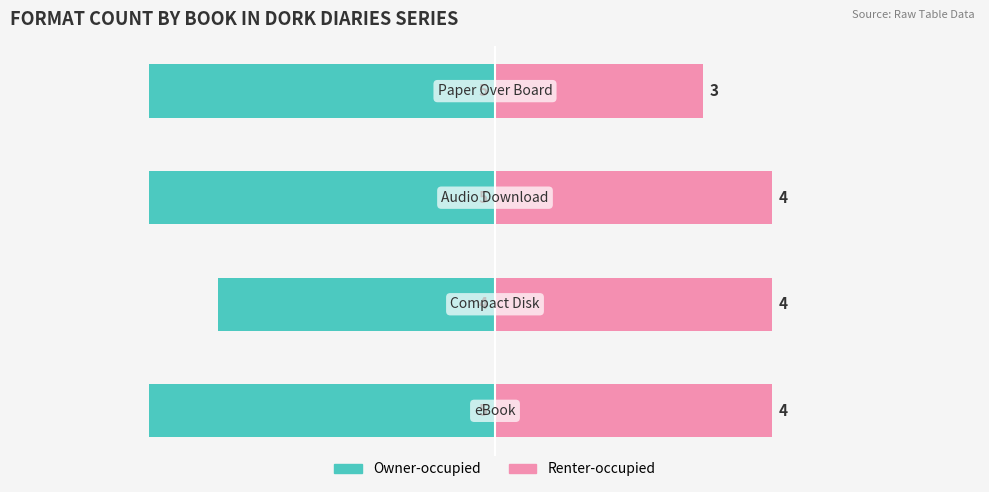

Which has a higher value, −2 or −8?

−2